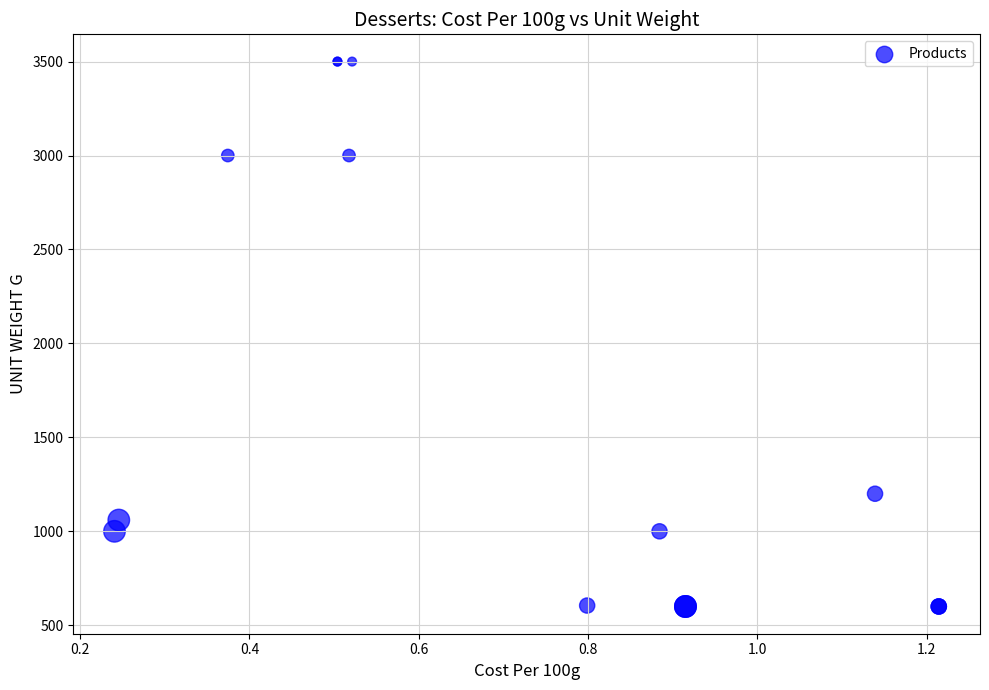

What Y value in the scatter plot is closest to 2050?

1200